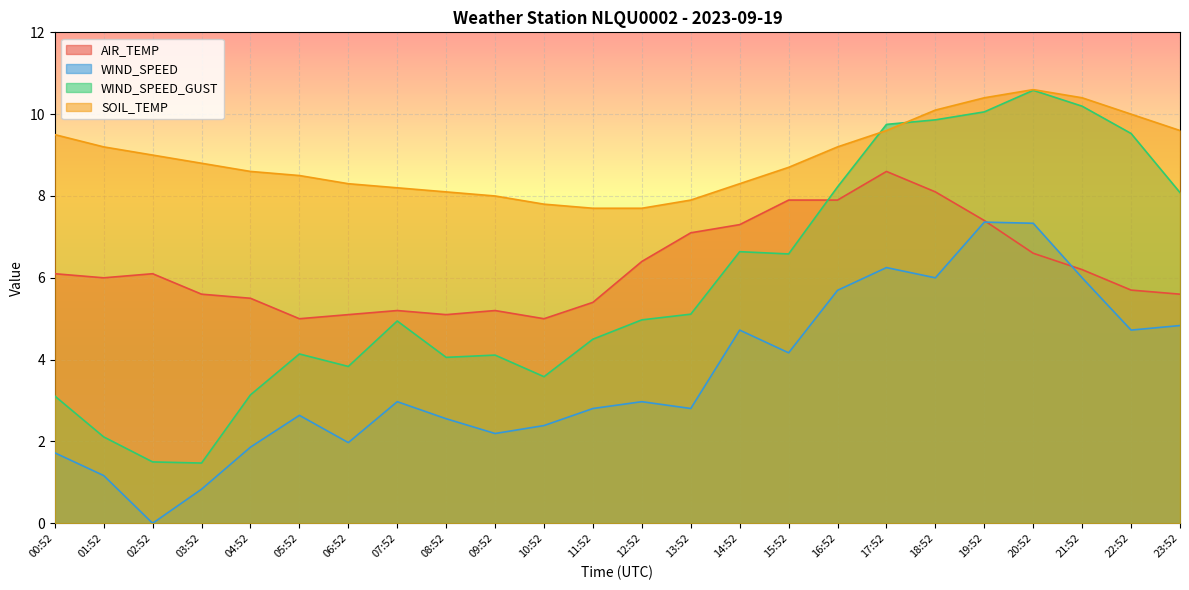

Reading right to left, what are all the values shown in this chart?

AIR_TEMP: 23:52=5.6	22:52=5.7	21:52=6.2	20:52=6.6	19:52=7.4	18:52=8.1	17:52=8.6	16:52=7.9	15:52=7.9	14:52=7.3	13:52=7.1	12:52=6.4	11:52=5.4	10:52=5.0	09:52=5.2	08:52=5.1	07:52=5.2	06:52=5.1	05:52=5.0	04:52=5.5	03:52=5.6	02:52=6.1	01:52=6.0	00:52=6.1
WIND_SPEED: 23:52=4.8	22:52=4.7	21:52=6.0	20:52=7.3	19:52=7.4	18:52=6.0	17:52=6.2	16:52=5.7	15:52=4.2	14:52=4.7	13:52=2.8	12:52=3.0	11:52=2.8	10:52=2.4	09:52=2.2	08:52=2.6	07:52=3.0	06:52=2.0	05:52=2.6	04:52=1.9	03:52=0.8	02:52=0.0	01:52=1.2	00:52=1.7
WIND_SPEED_GUST: 23:52=8.1	22:52=9.5	21:52=10.2	20:52=10.6	19:52=10.1	18:52=9.9	17:52=9.8	16:52=8.2	15:52=6.6	14:52=6.6	13:52=5.1	12:52=5.0	11:52=4.5	10:52=3.6	09:52=4.1	08:52=4.1	07:52=4.9	06:52=3.8	05:52=4.1	04:52=3.1	03:52=1.5	02:52=1.5	01:52=2.1	00:52=3.1
SOIL_TEMP: 23:52=9.6	22:52=10.0	21:52=10.4	20:52=10.6	19:52=10.4	18:52=10.1	17:52=9.6	16:52=9.2	15:52=8.7	14:52=8.3	13:52=7.9	12:52=7.7	11:52=7.7	10:52=7.8	09:52=8.0	08:52=8.1	07:52=8.2	06:52=8.3	05:52=8.5	04:52=8.6	03:52=8.8	02:52=9.0	01:52=9.2	00:52=9.5